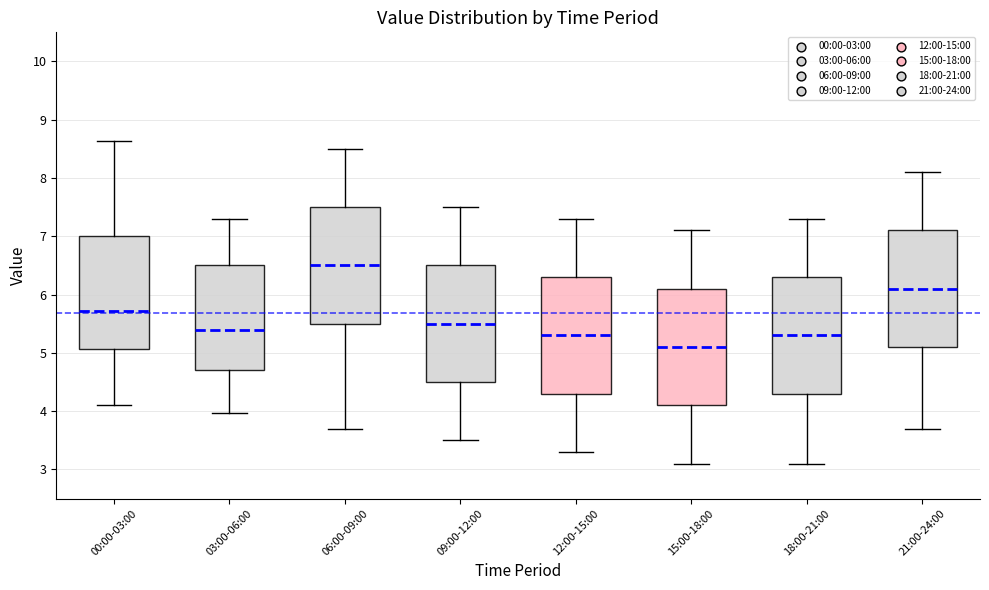

Reading left to right, read every box against the y-axis: the position of its median line, the range the box covers, and the ends of its whiskers. The values are not printed on the chart, so give them approximately, as read against the axis.

00:00-03:00: median 5.7, box 5.1 to 7.0, whiskers 4.1 to 8.6
03:00-06:00: median 5.4, box 4.7 to 6.5, whiskers 4.0 to 7.3
06:00-09:00: median 6.5, box 5.5 to 7.5, whiskers 3.7 to 8.5
09:00-12:00: median 5.5, box 4.5 to 6.5, whiskers 3.5 to 7.5
12:00-15:00: median 5.3, box 4.3 to 6.3, whiskers 3.3 to 7.3
15:00-18:00: median 5.1, box 4.1 to 6.1, whiskers 3.1 to 7.1
18:00-21:00: median 5.3, box 4.3 to 6.3, whiskers 3.1 to 7.3
21:00-24:00: median 6.1, box 5.1 to 7.1, whiskers 3.7 to 8.1